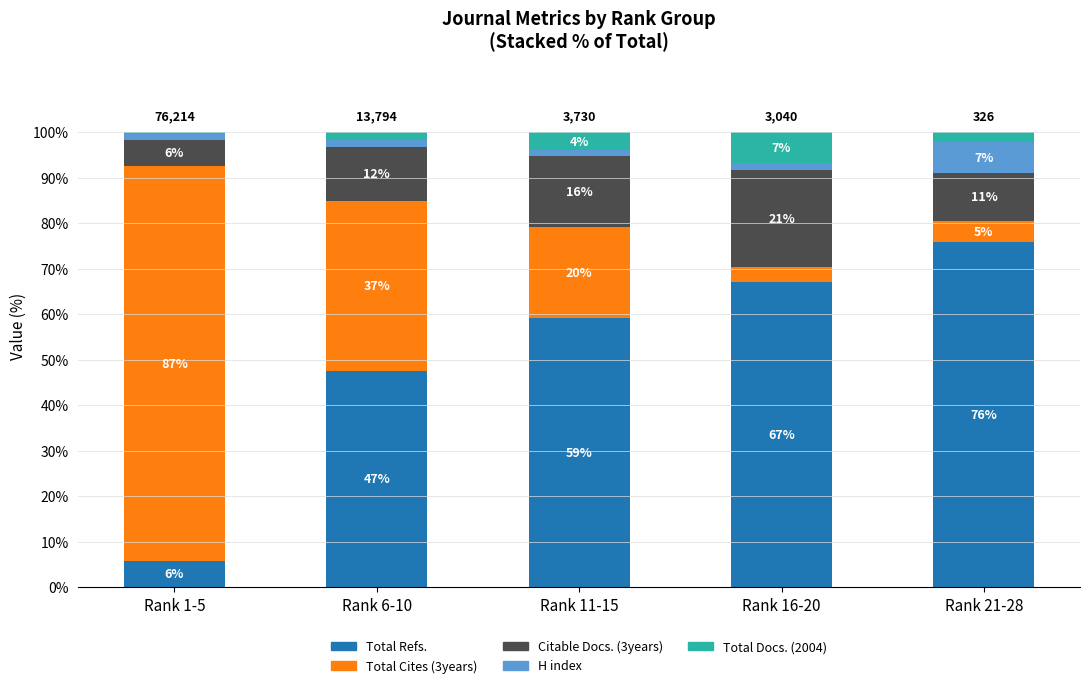

At which label does Citable Docs. (3years) first exceed 11?

Rank 6-10